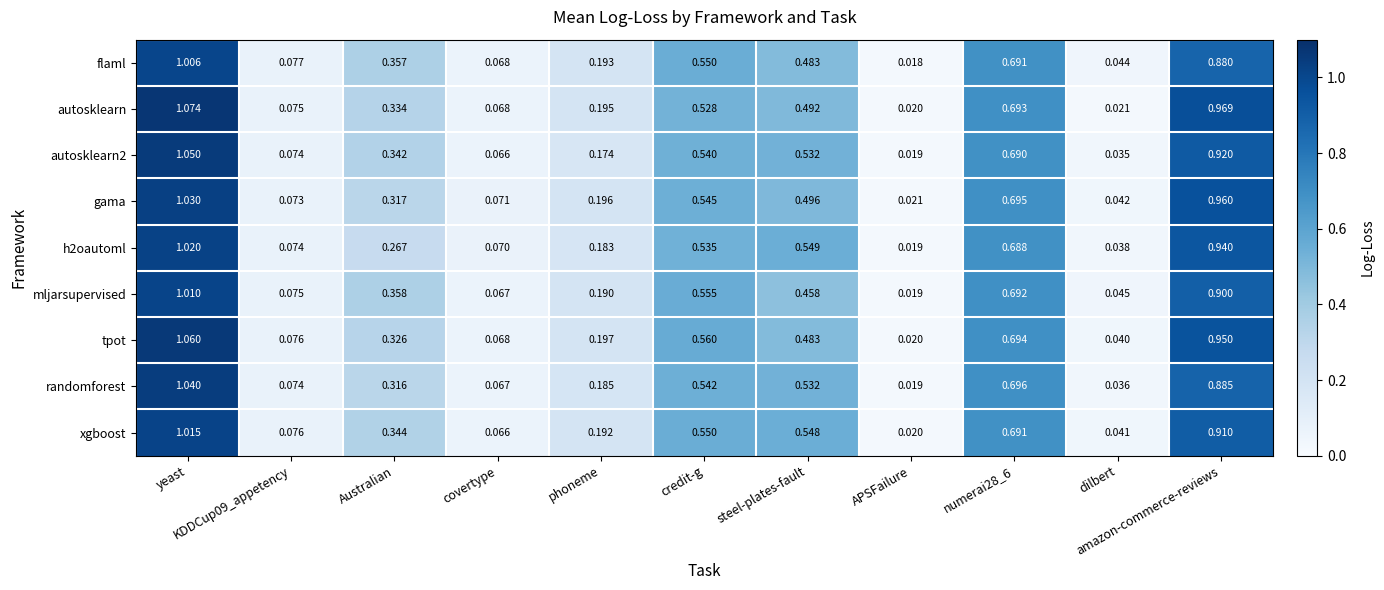

Which series has the widest spread of values?

autosklearn